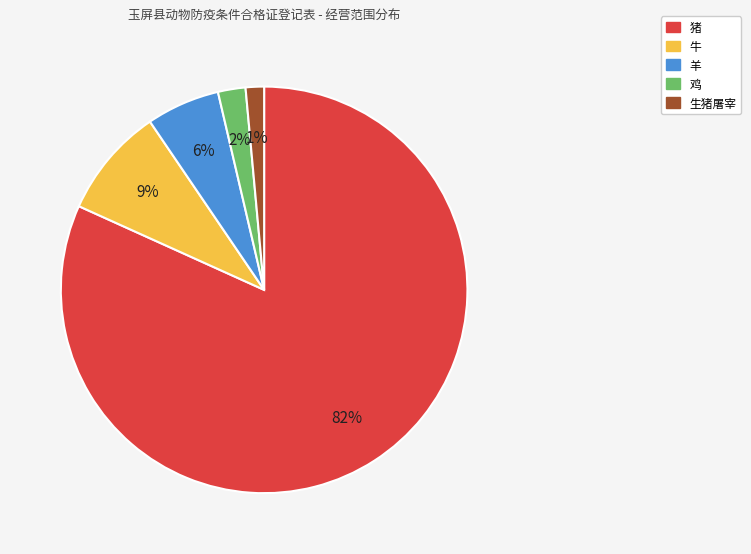

Which has a higher value, 生猪屠宰 or 羊?

羊